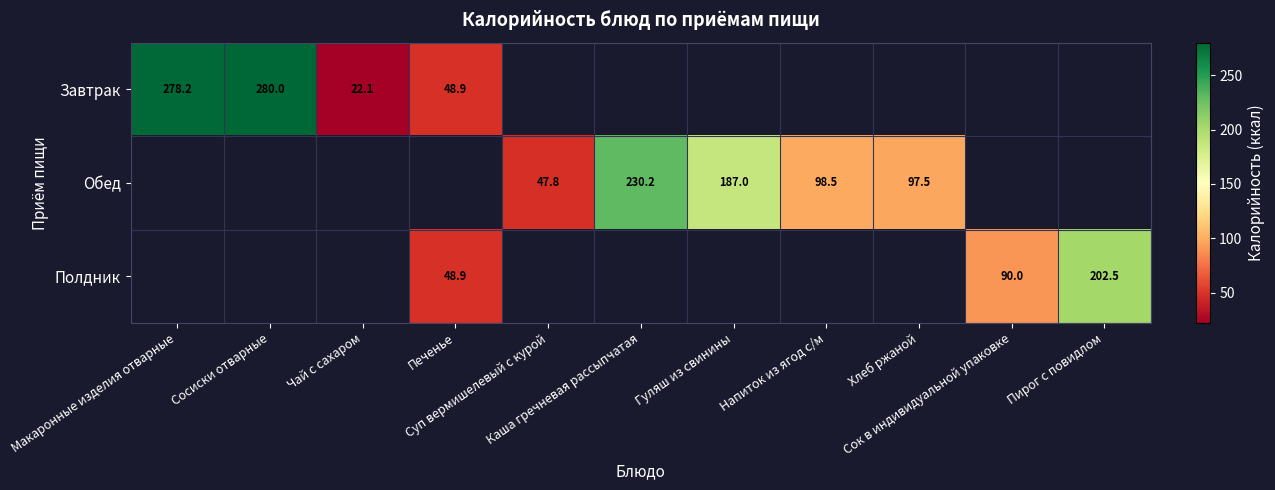

How many data points does each series have?

11